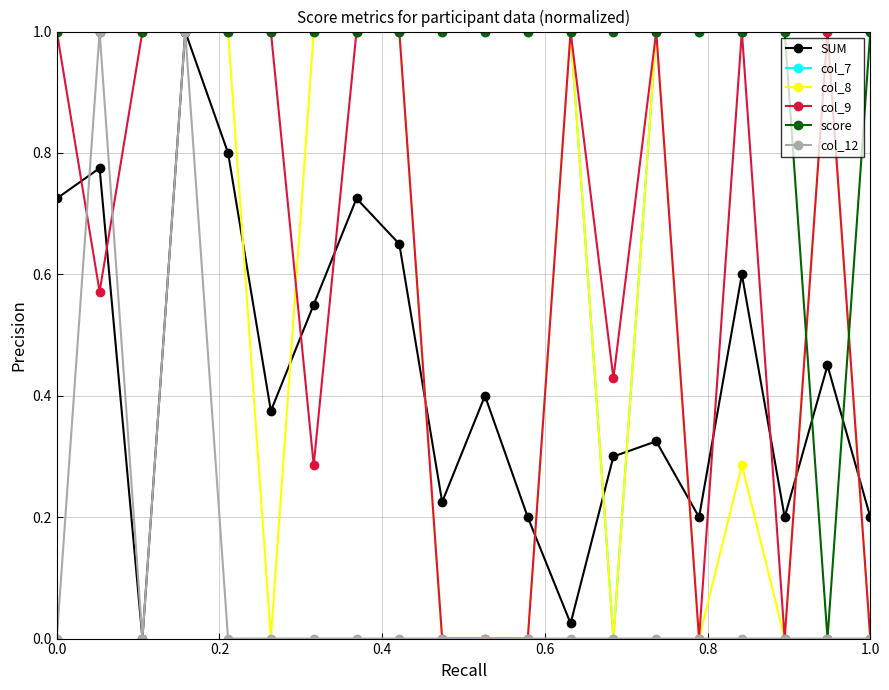

True or false: col_9 has more than 2 interior local peaks.

True